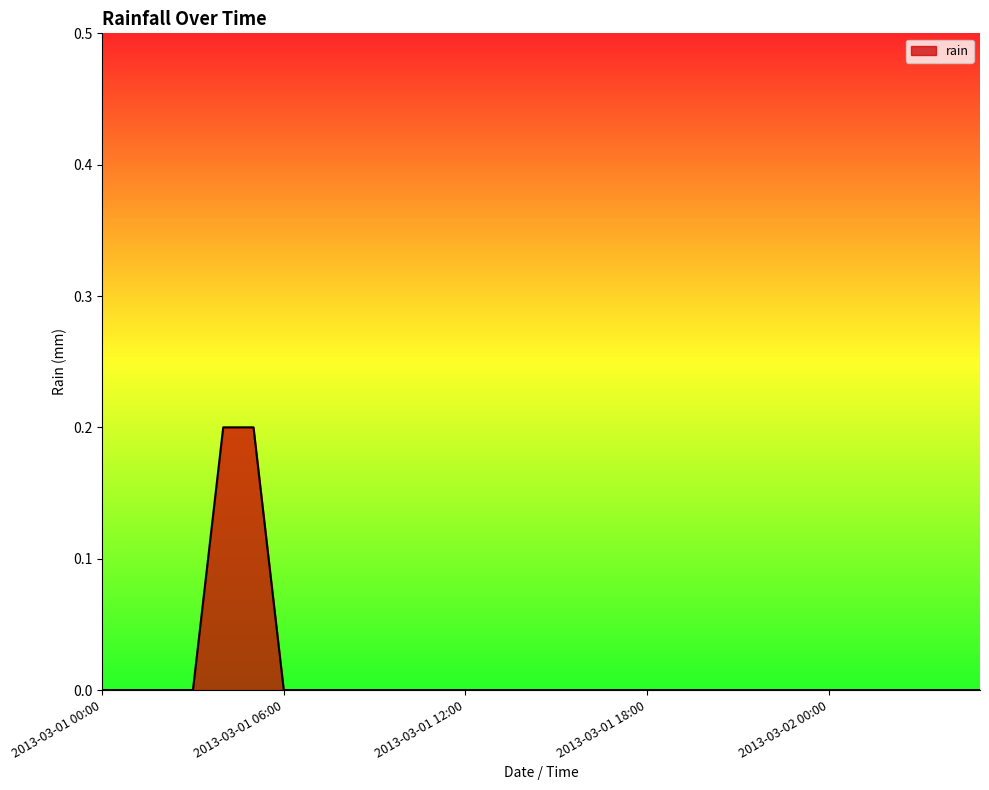

Reading right to left, list all the values displayed in this chart.

0.0	0.0	0.0	0.0	0.0	0.0	0.0	0.0	0.0	0.0	0.0	0.0	0.0	0.0	0.0	0.0	0.0	0.0	0.0	0.0	0.0	0.0	0.0	0.0	0.2	0.2	0.0	0.0	0.0	0.0